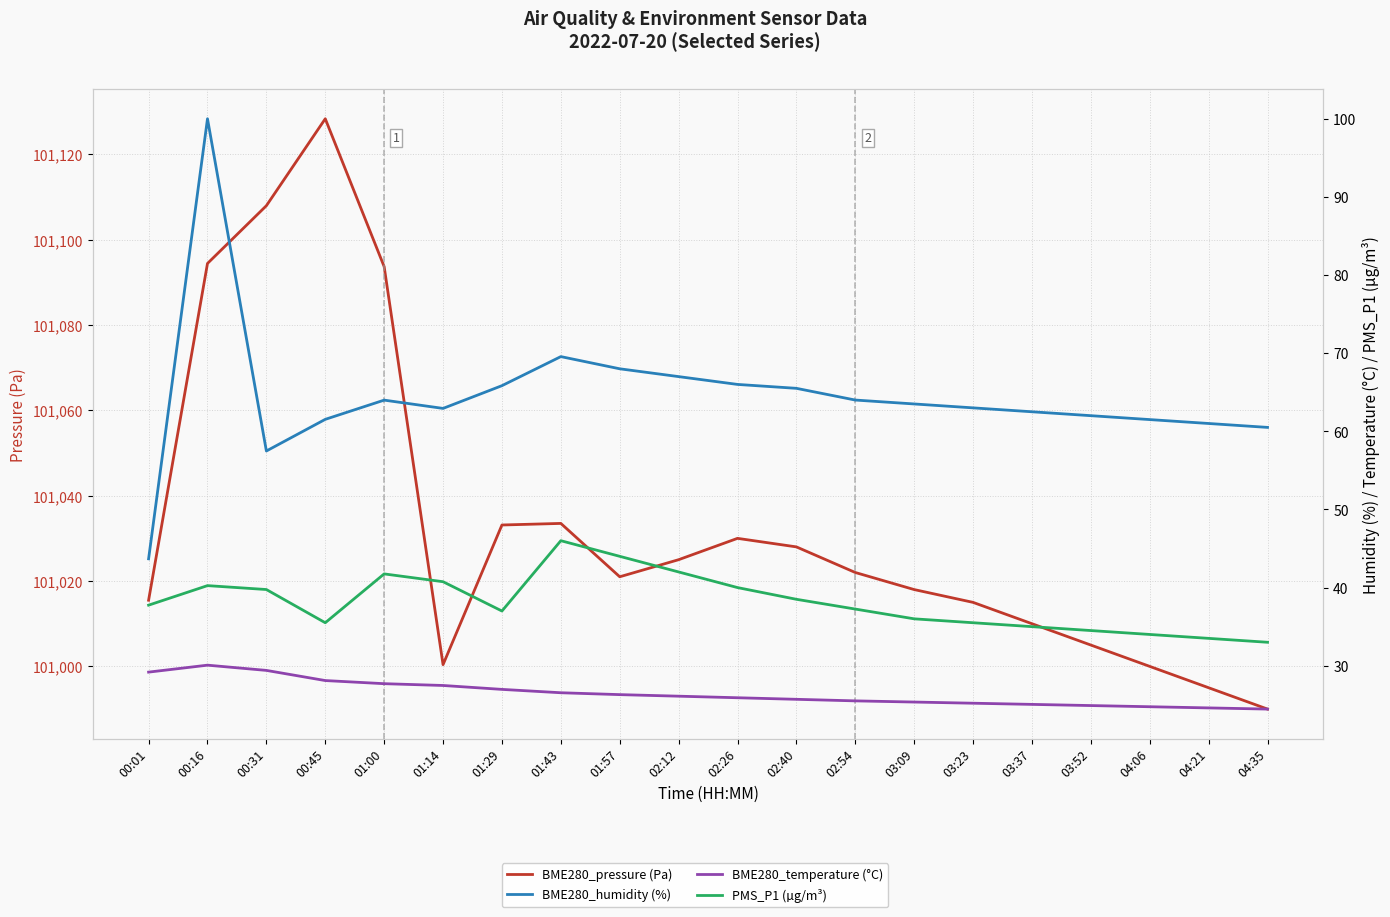

What is the smallest value displayed?

24.4